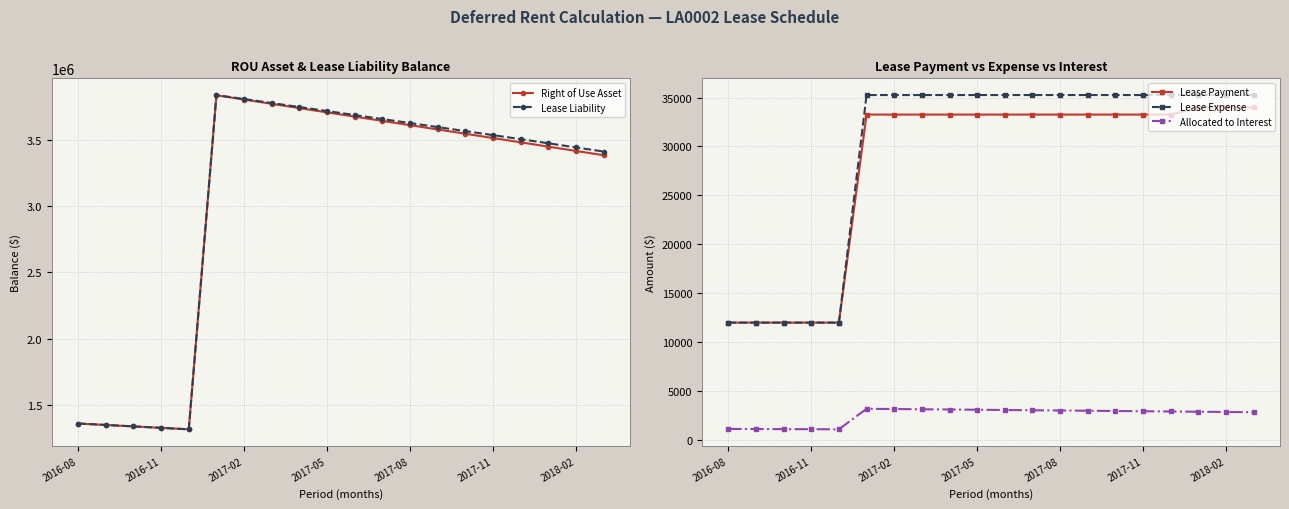

What are all the series names shown in the legend?

Right of Use Asset, Lease Liability, Lease Payment, Lease Expense, Allocated to Interest